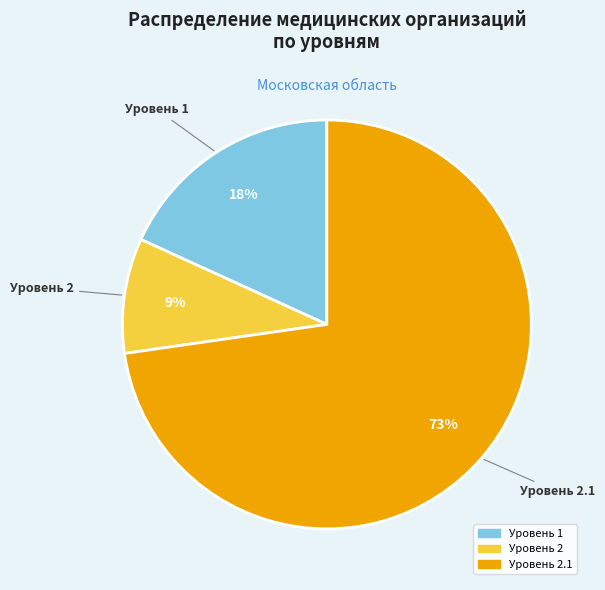

To the nearest percent, what is the average slice percentage?

33%